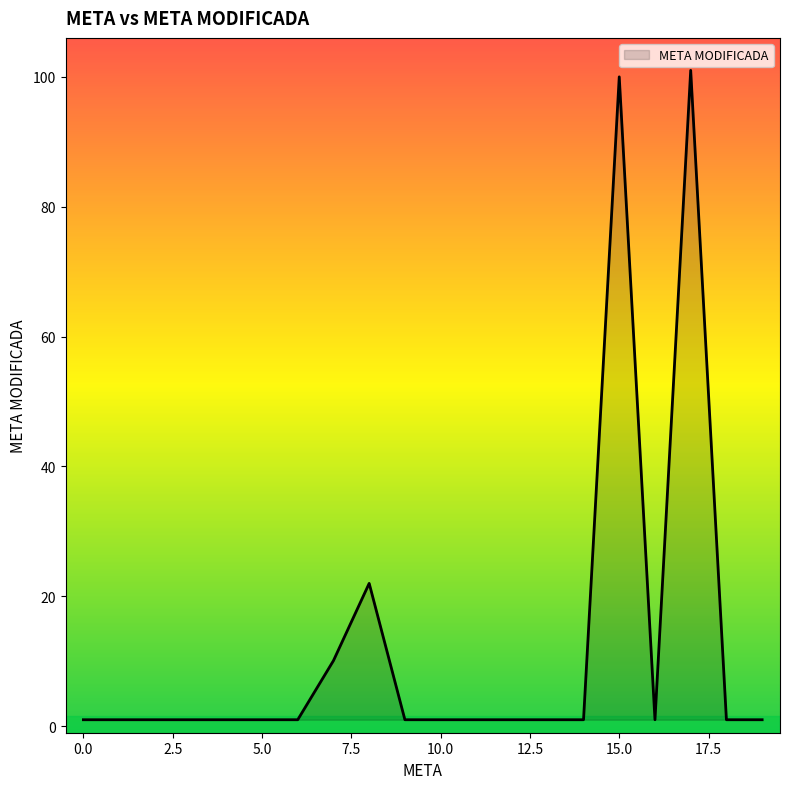

What is the greatest value displayed?

101.0